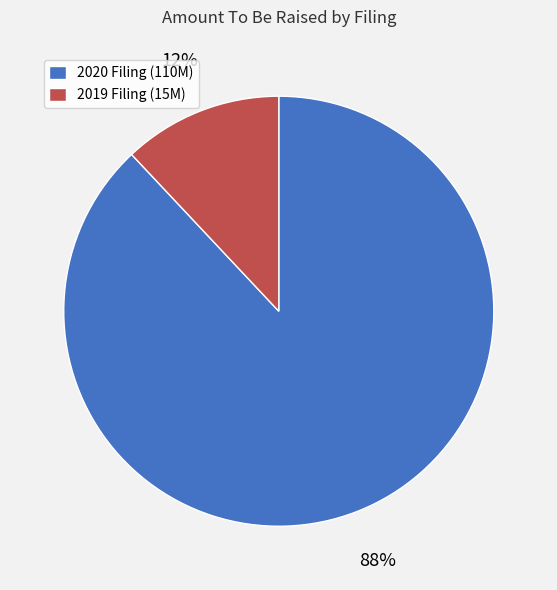

Which has a higher value, 2019 Filing (15M) or 2020 Filing (110M)?

2020 Filing (110M)